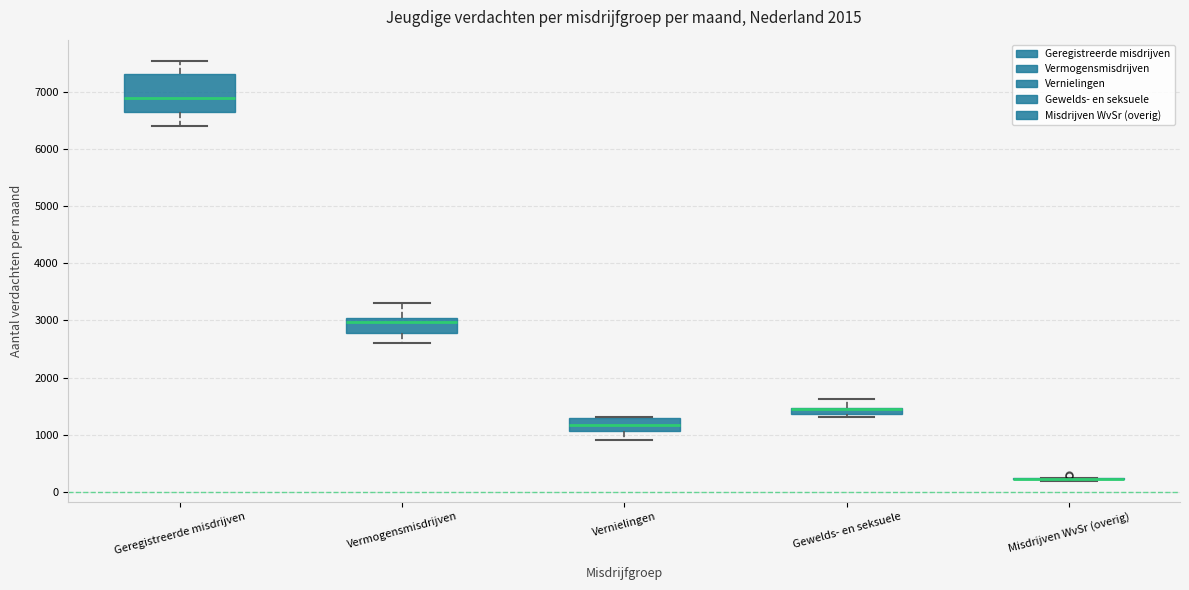

Which box is the tallest, from its lower edge to its upper edge?

Geregistreerde misdrijven